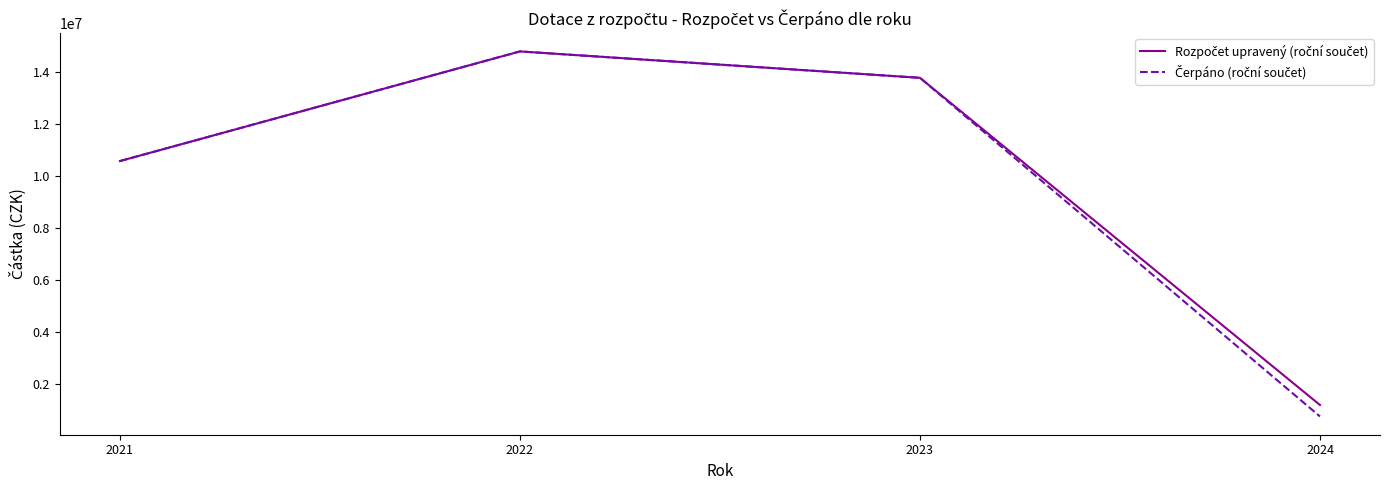

At how many categories does at least one series exceed 5618903?

3